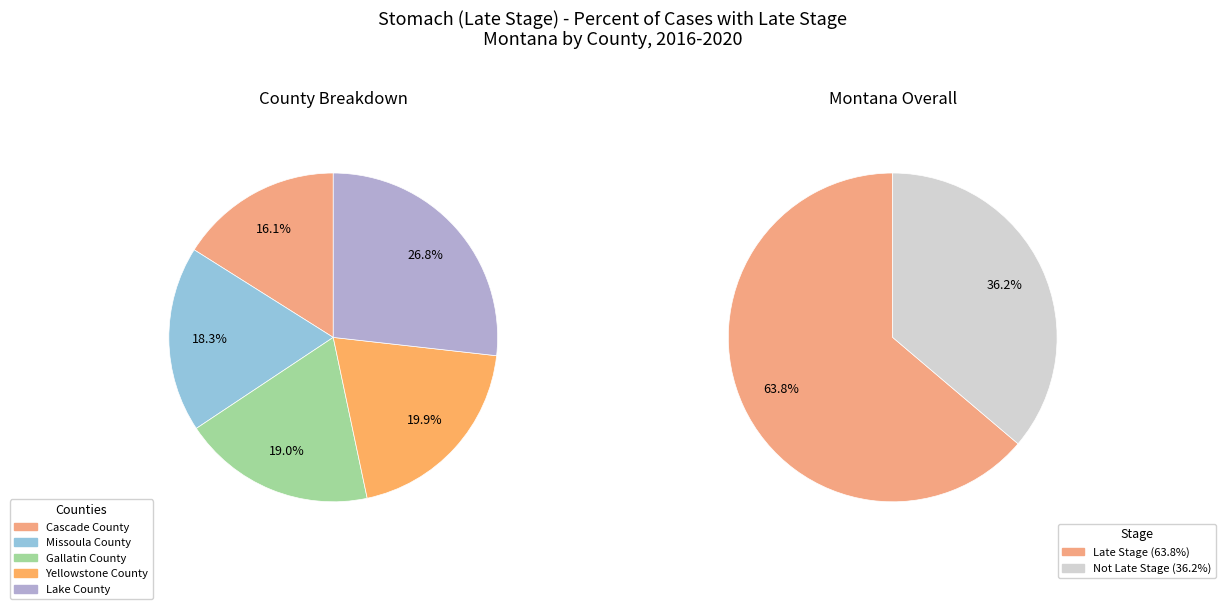

Is it true that Gallatin County is 19% of the pie?

True